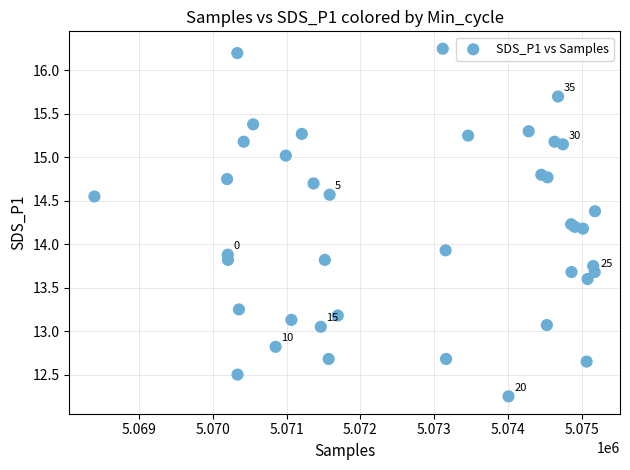

What Y value in the scatter plot is closest to 14?

13.9